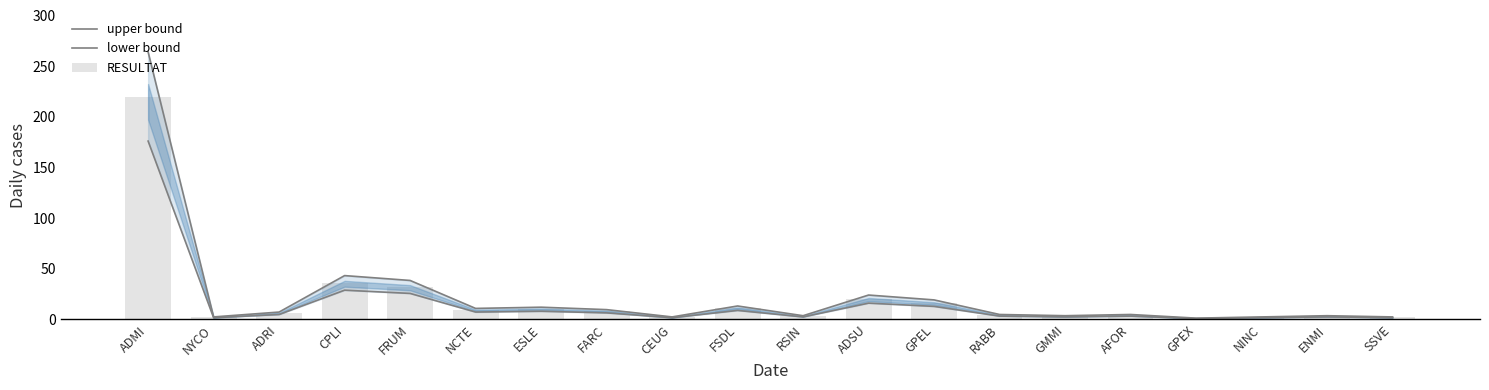

At how many categories does at least one series exceed 104?

1